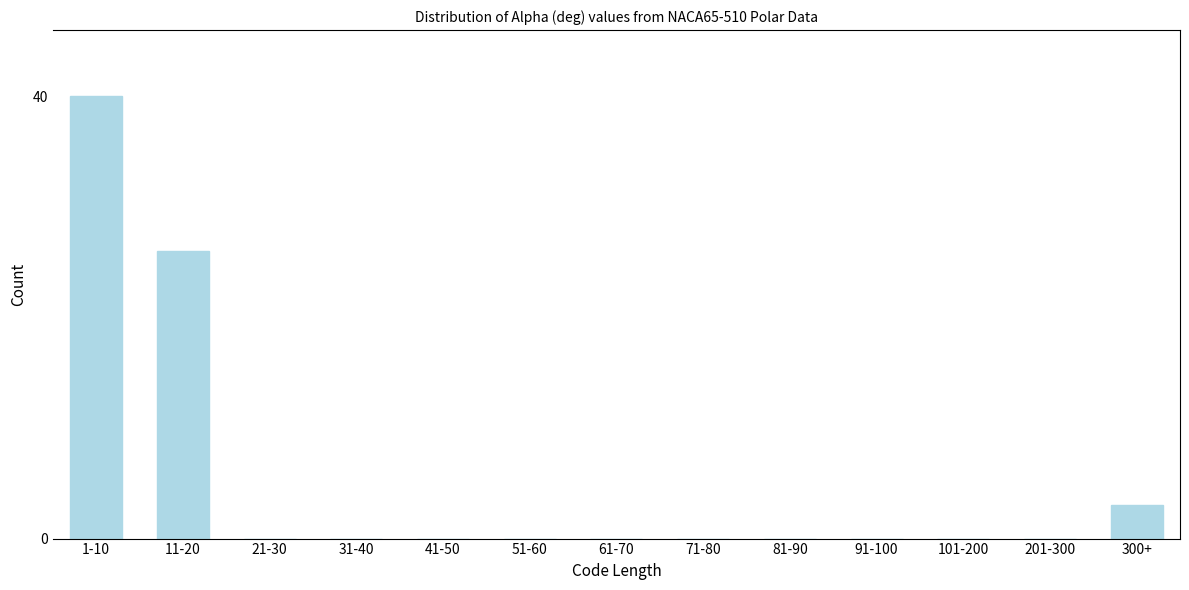

Reading right to left, extract all data points from this chart.

300+=3	201-300=0	101-200=0	91-100=0	81-90=0	71-80=0	61-70=0	51-60=0	41-50=0	31-40=0	21-30=0	11-20=26	1-10=40